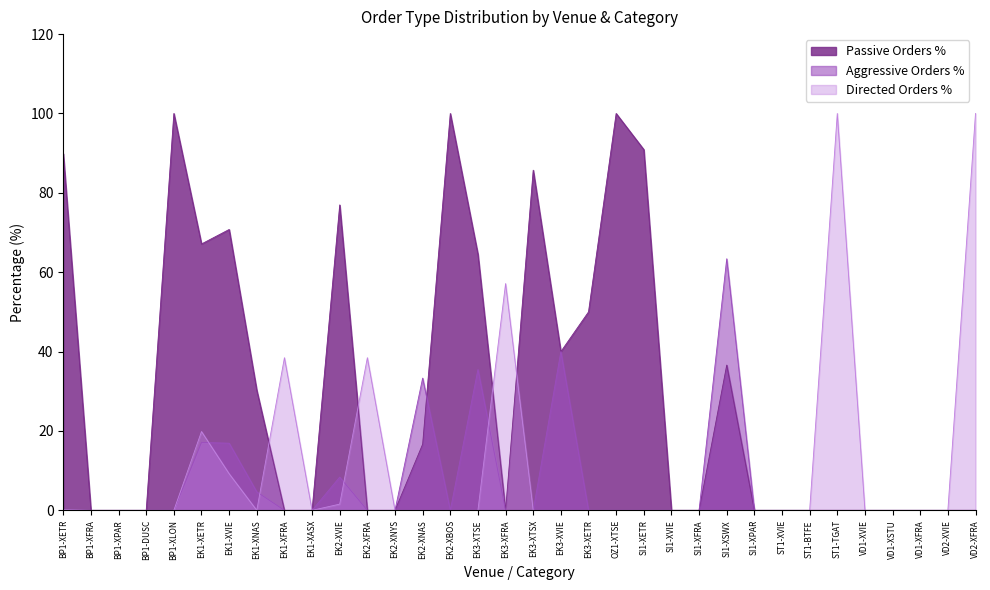

Which category has the lowest value in the Directed Orders % series?

BP1-XFRA